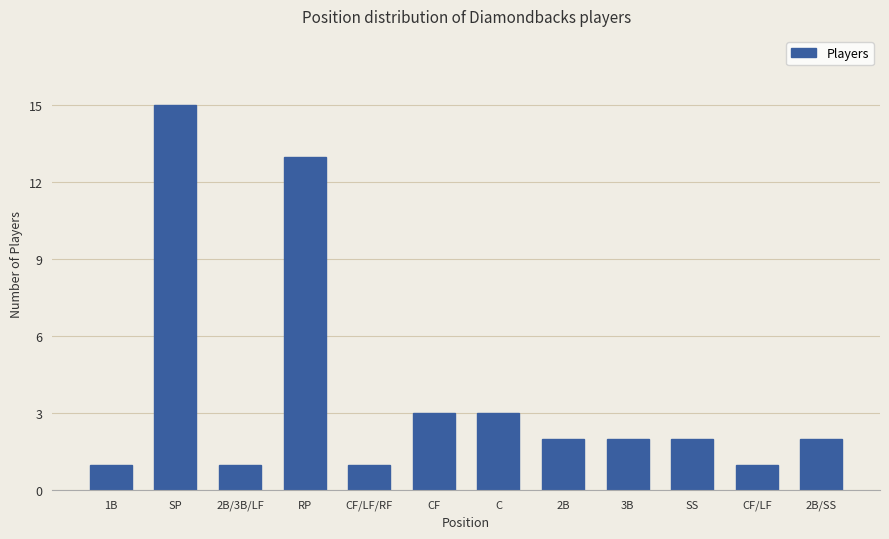

What is the sum of the values at C and SP?

18